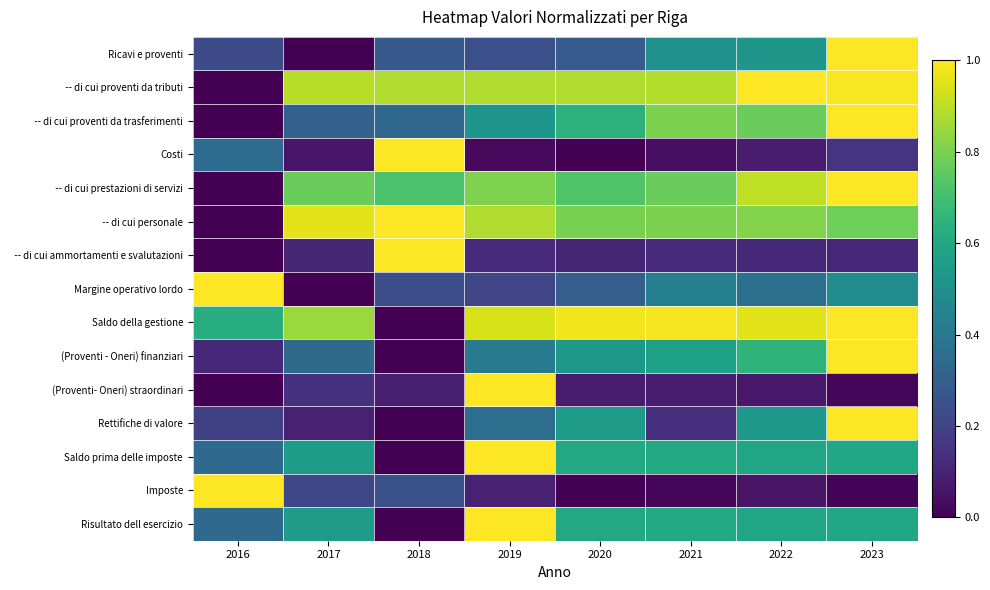

Which series changed the most between 2020 and 2023?

Ricavi e proventi